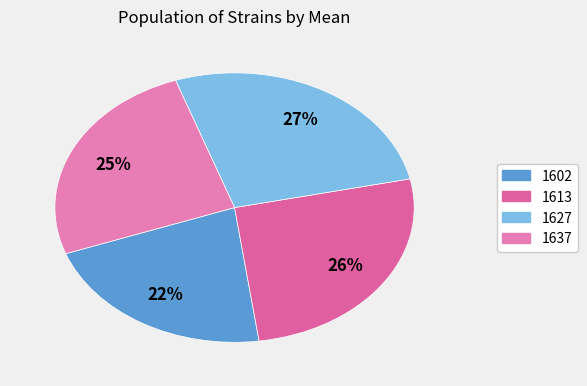

To the nearest percent, what is the combined percentage of 1613 and 1602?

48%